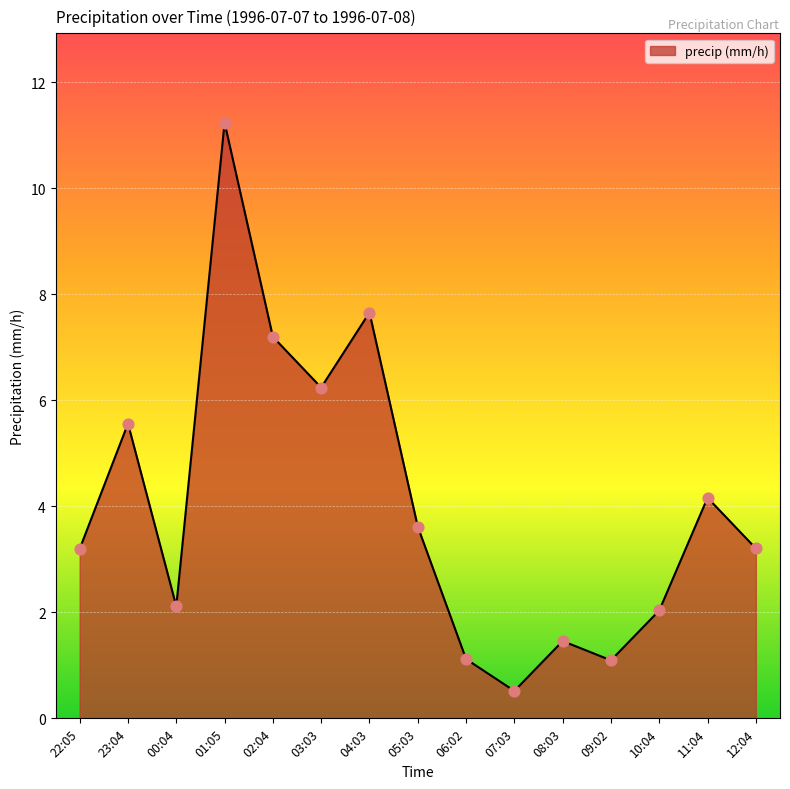

Approximately how many times larger is the value at 08:03 compared to 01:05?

0.1